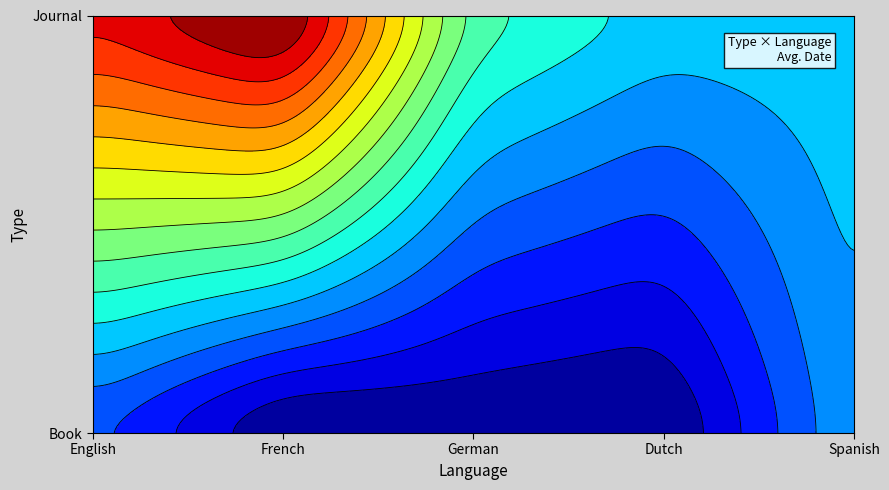

At how many categories does at least one series exceed 1904?

3